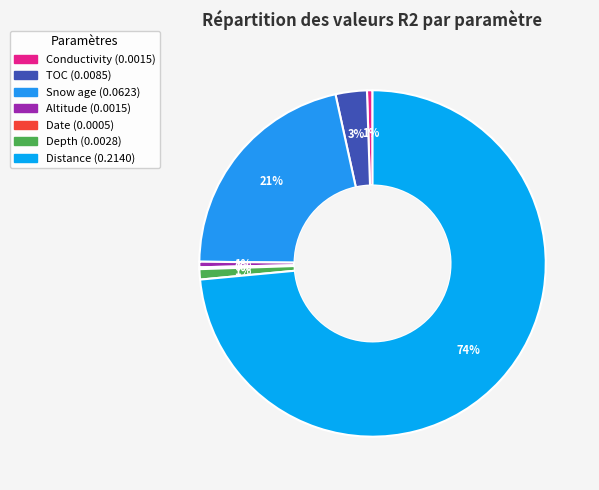

The TOC slice represents 1% of the pie. True or false?

False